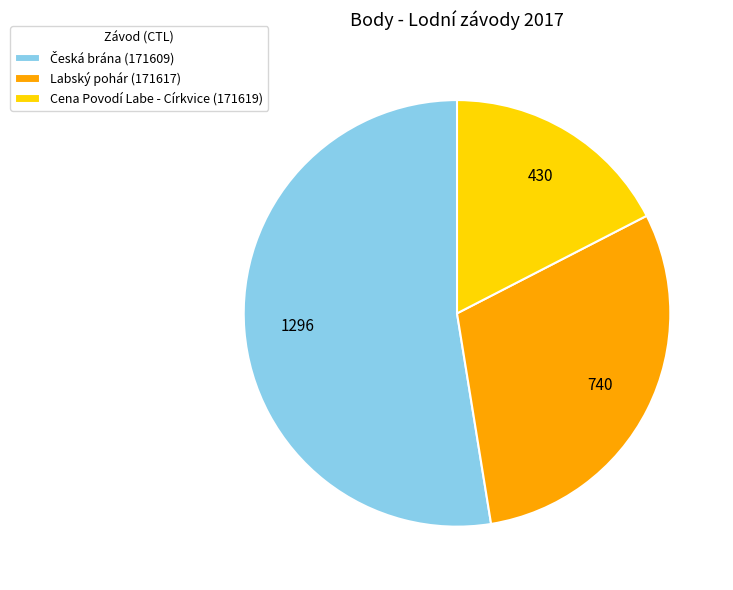

Is there a majority slice in this chart?

Yes